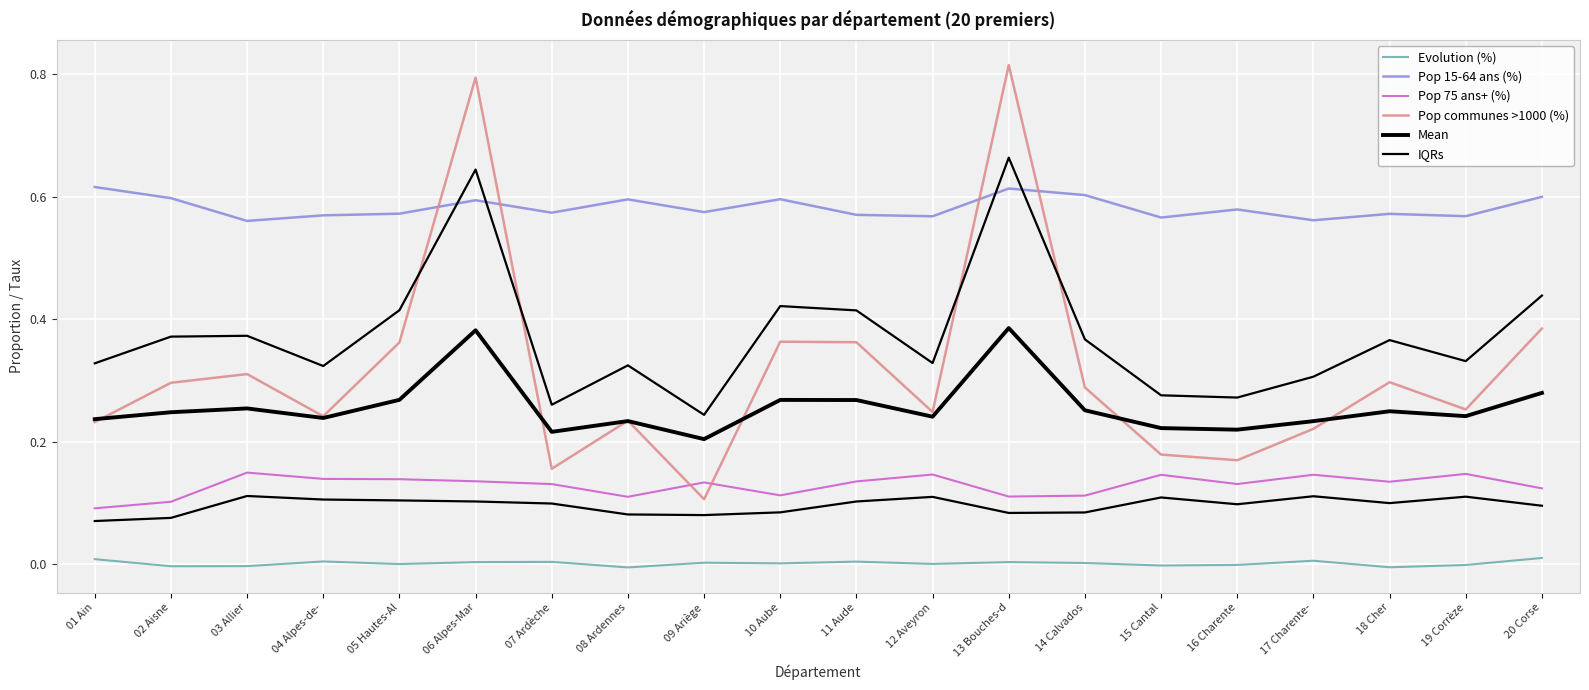

At which label is Pop 15-64 ans (%) closest to 0?

03 Allier